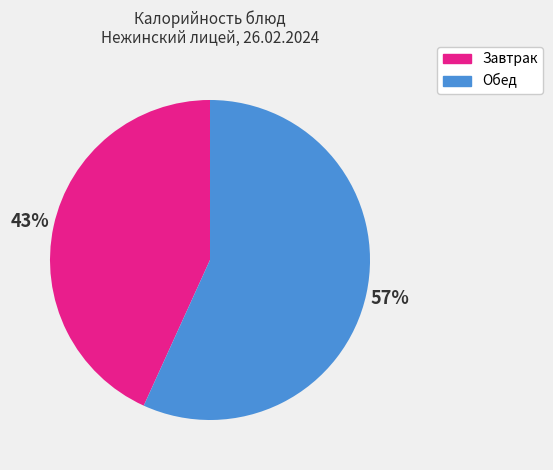

Does any single category account for the majority?

Yes